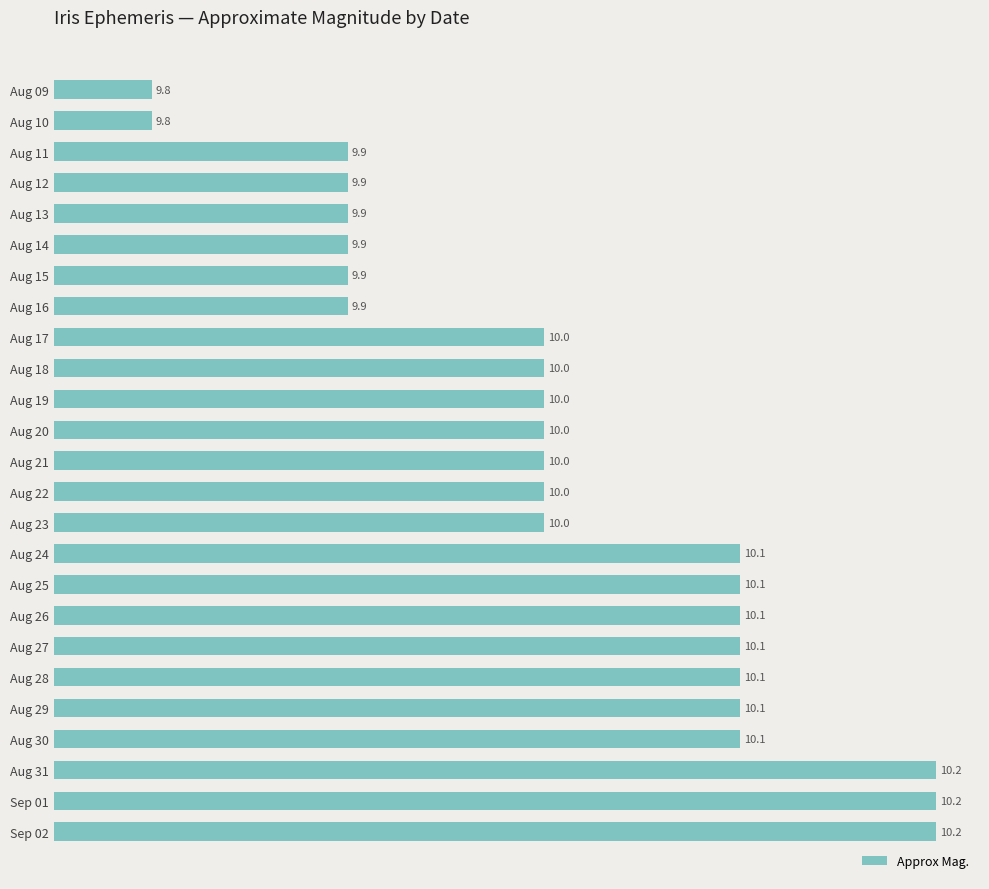

Does the chart contain any negative values?

No